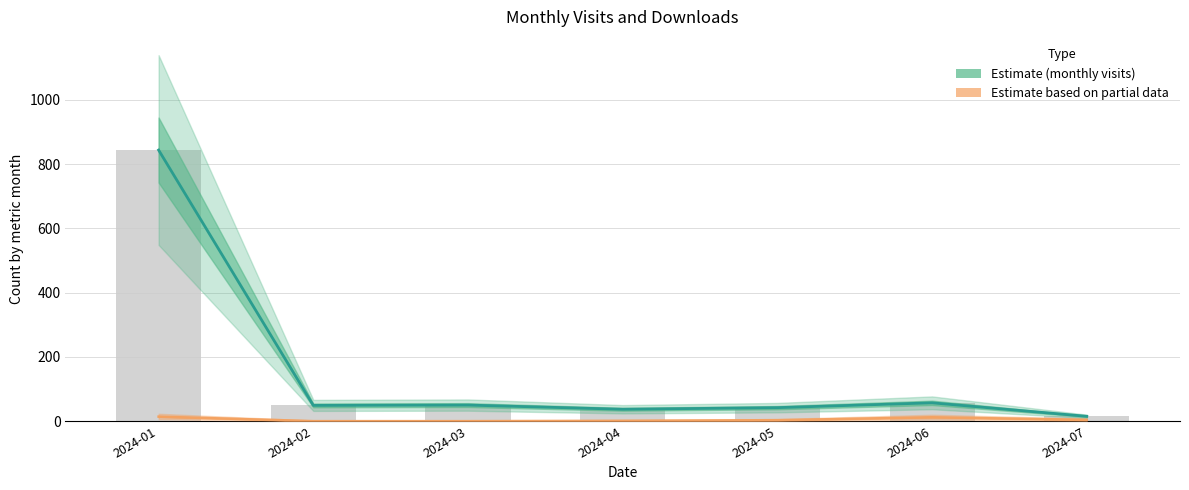

At which label does Estimate (monthly visits) first exceed 49?

2024-01